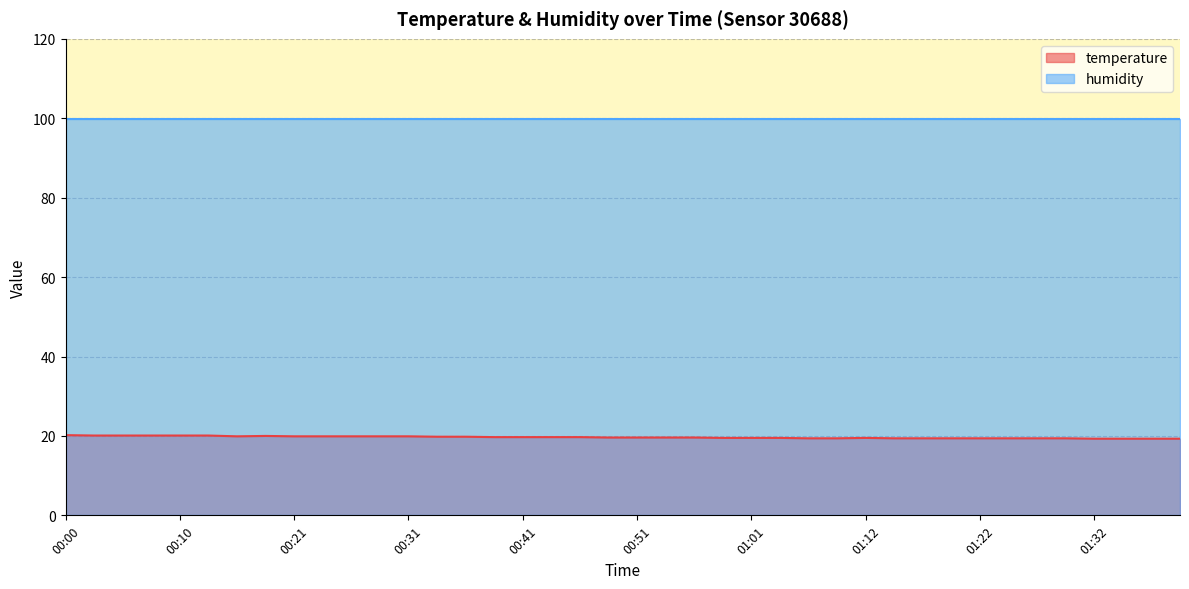

What is the label of the 7th point from the right?

01:24